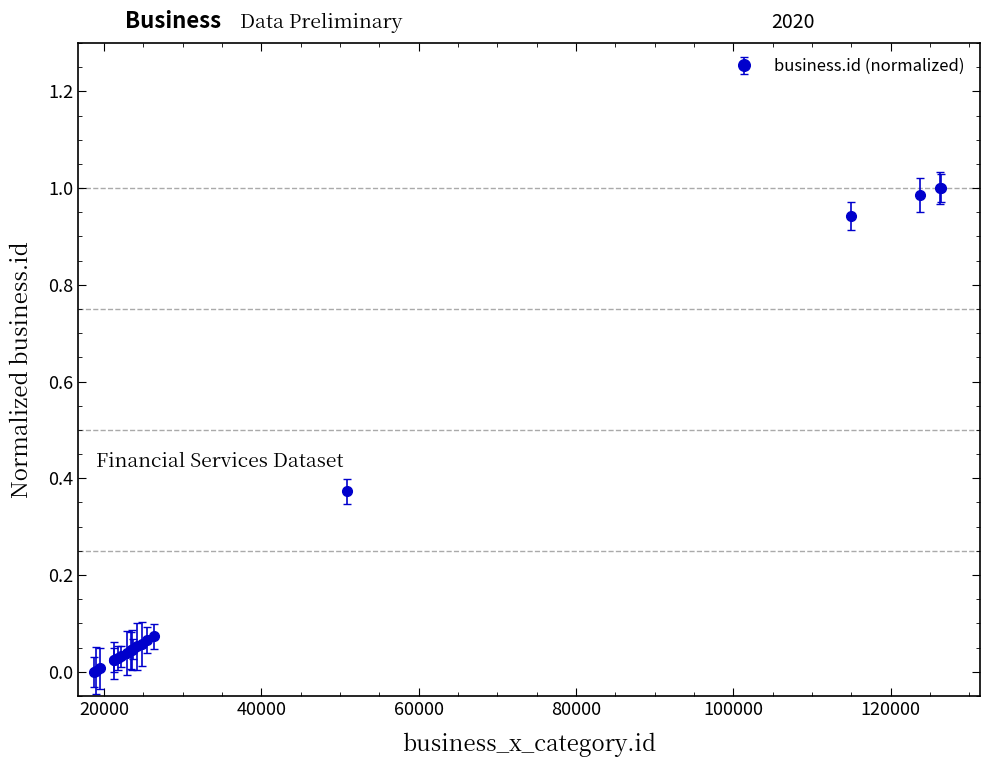

What is the sum of all values?

4.8